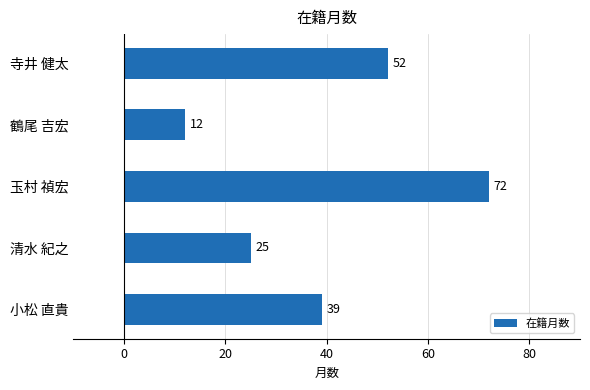

The value at 小松 直貴 is 25. True or false?

False